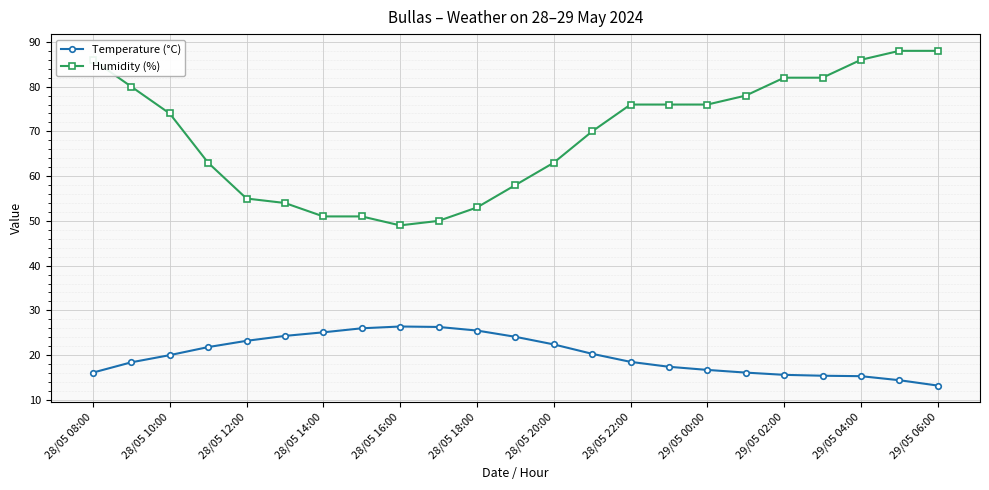

True or false: Temperature (°C) has more than 0 points higher than both neighbors.

True